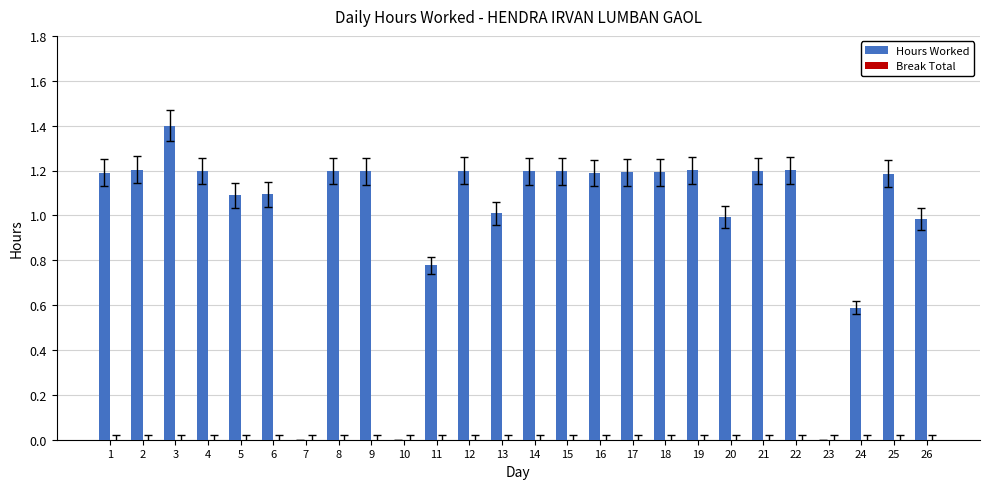

At which category does the chart reach its peak across all series?

3